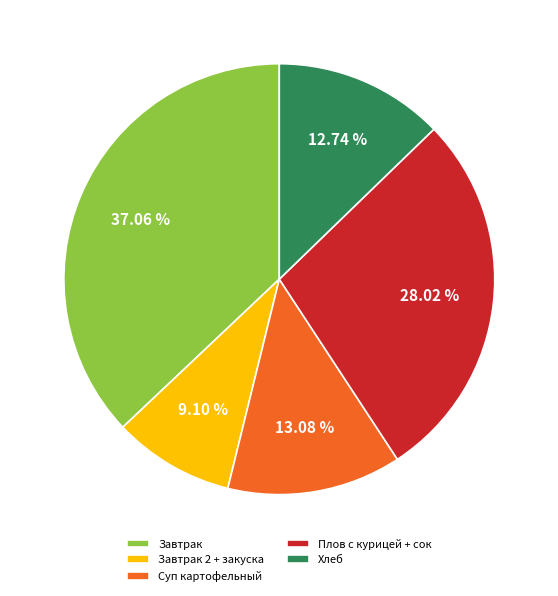

Between Завтрак and Хлеб, which is larger?

Завтрак